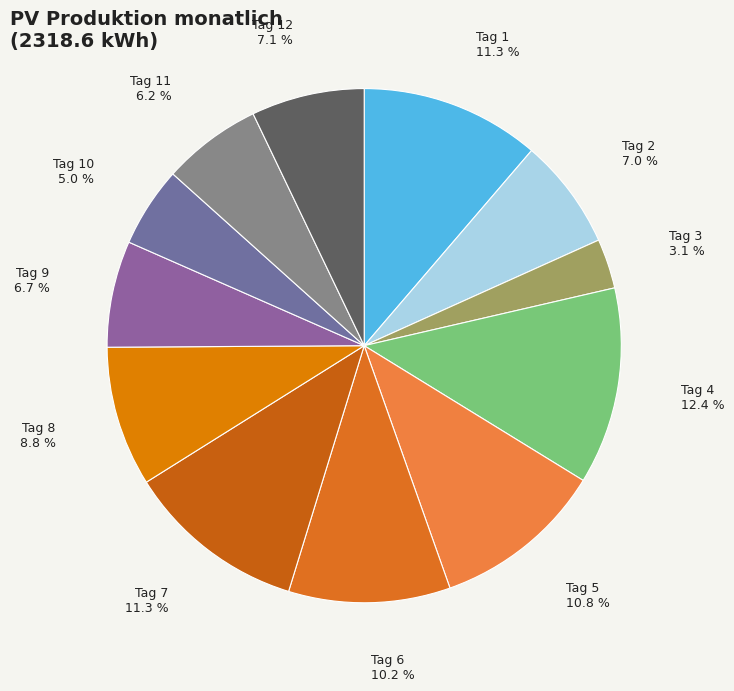

Is Tag 3 the majority of the pie?

No